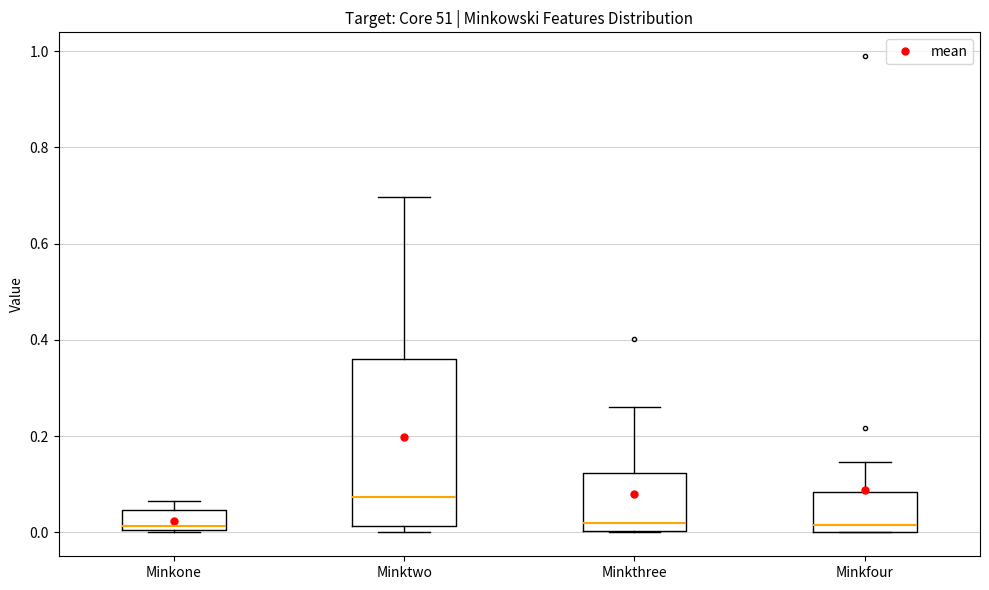

Reading left to right, read every box against the y-axis: the position of its median line, the range the box covers, and the ends of its whiskers. The values are not printed on the chart, so give them approximately, as read against the axis.

Minkone: median 0.02, box 0.00 to 0.04, whiskers 0.00 to 0.06
Minktwo: median 0.08, box 0.02 to 0.36, whiskers 0.00 to 0.70
Minkthree: median 0.02, box 0.00 to 0.12, whiskers 0.00 to 0.26
Minkfour: median 0.02, box 0.00 to 0.08, whiskers 0.00 to 0.14